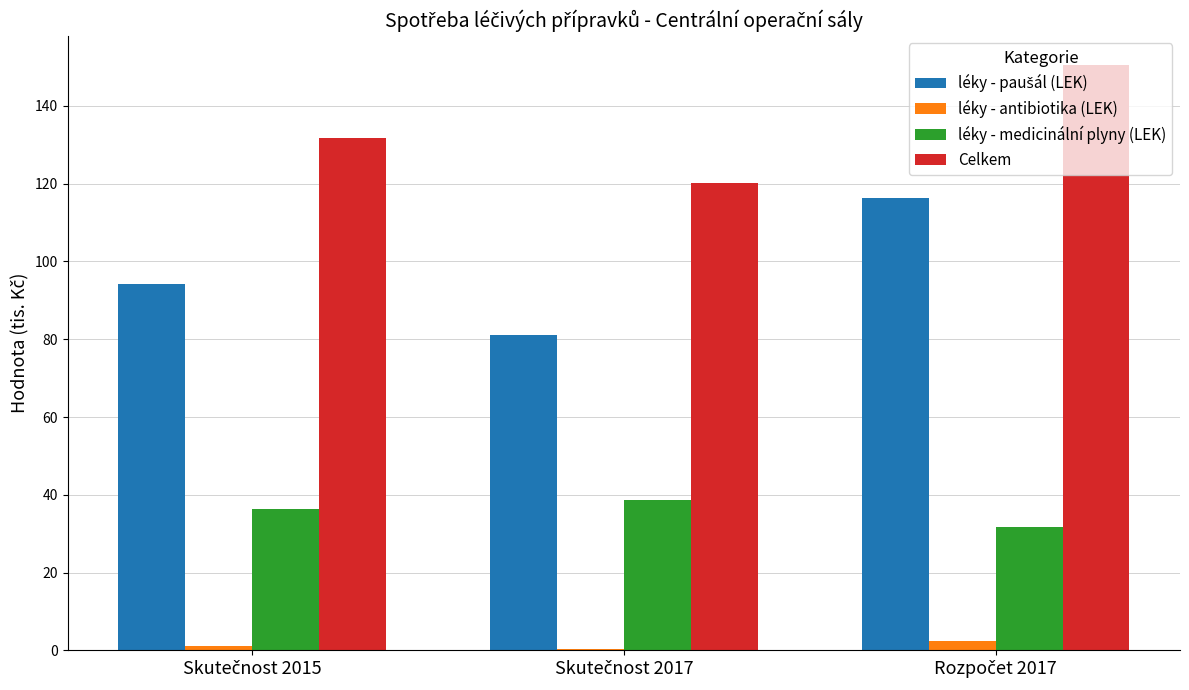

How many categories are shown in the chart?

3